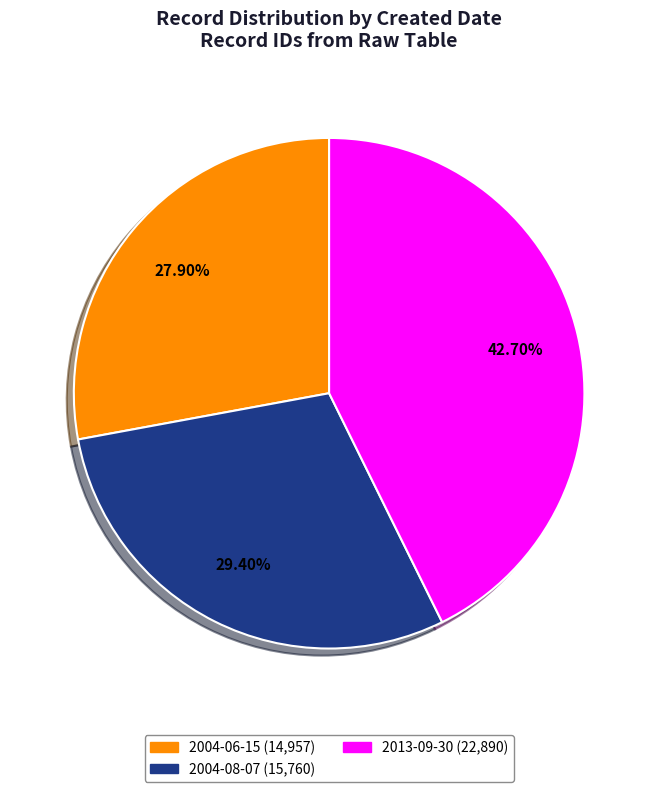

What is the smallest slice in the pie chart?

2004-06-15